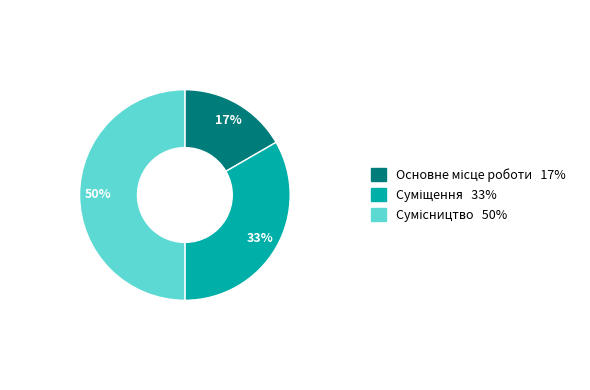

To the nearest percent, what is the average slice percentage?

33%